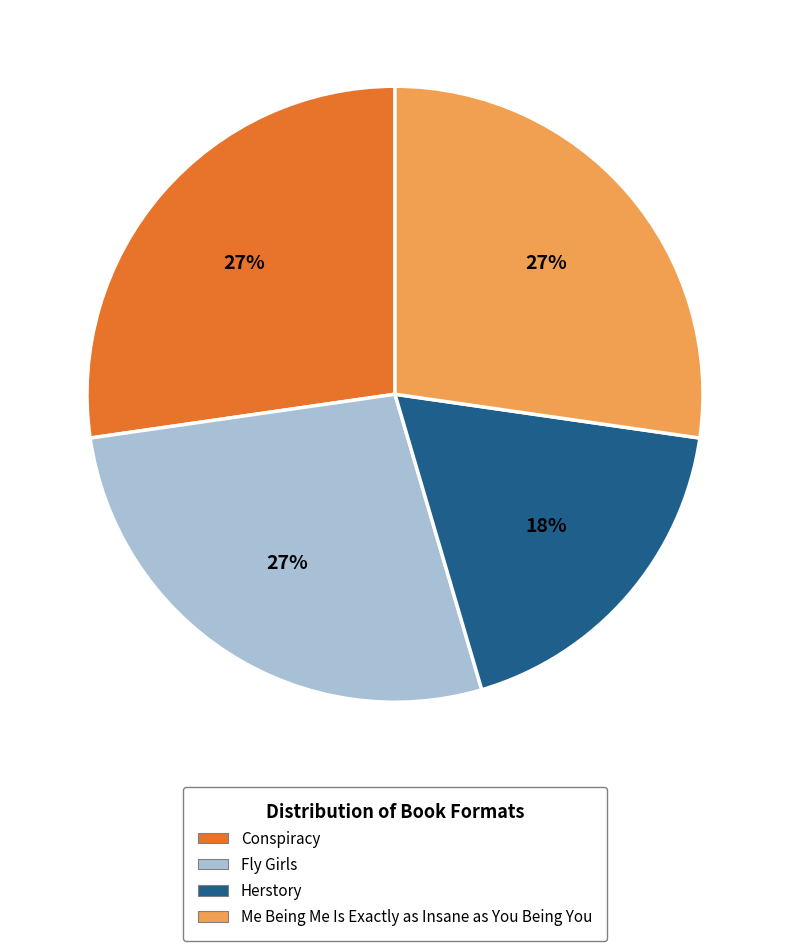

Does Herstory represent more than half of the total?

No